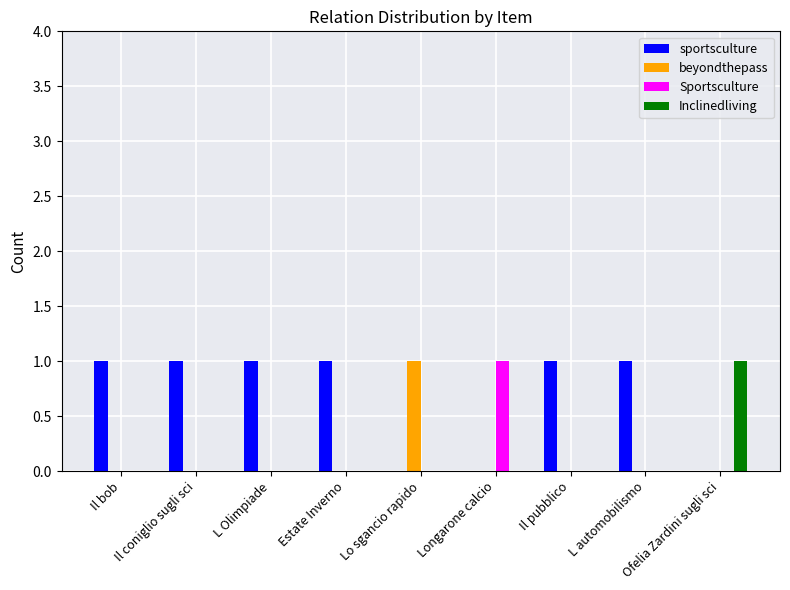

What is the greatest value displayed?

1